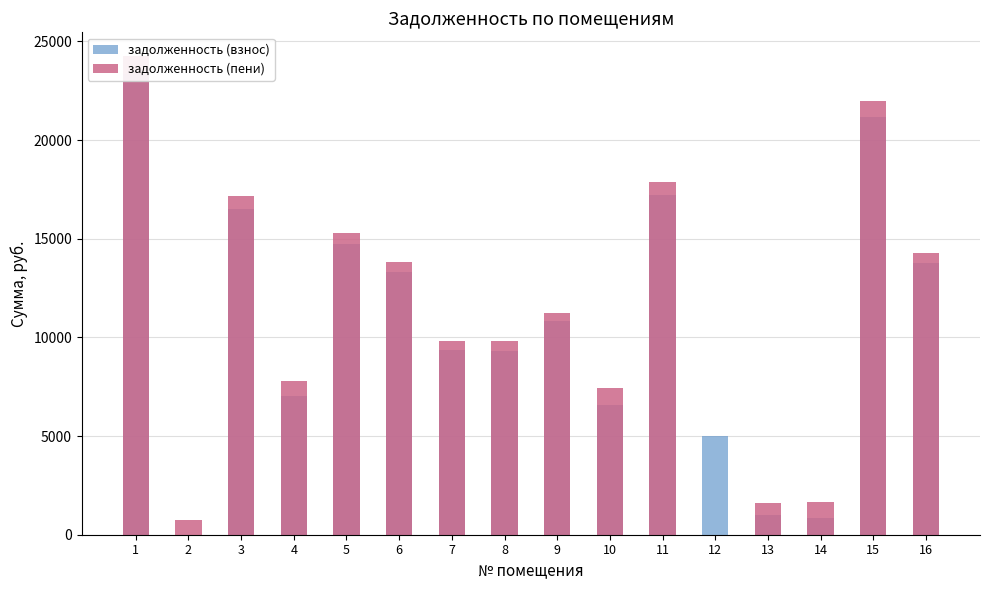

What is the greatest value displayed?

24246.5